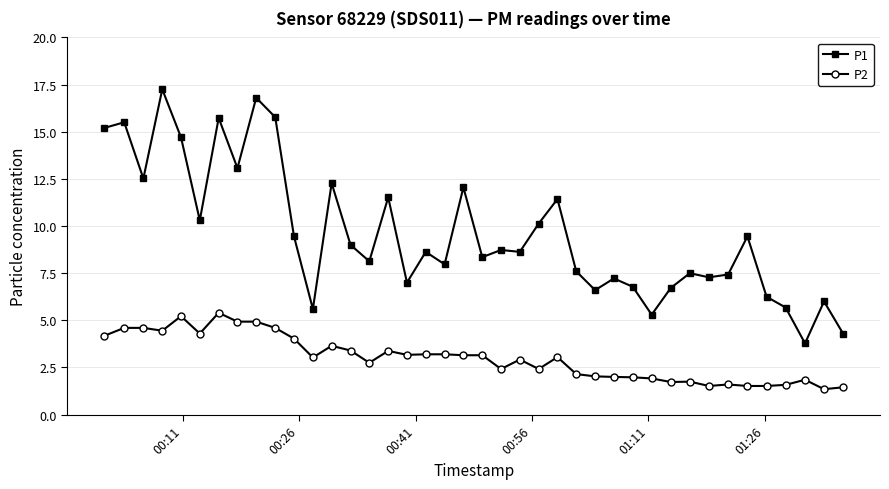

True or false: P2 and P1 intersect in this chart.

False